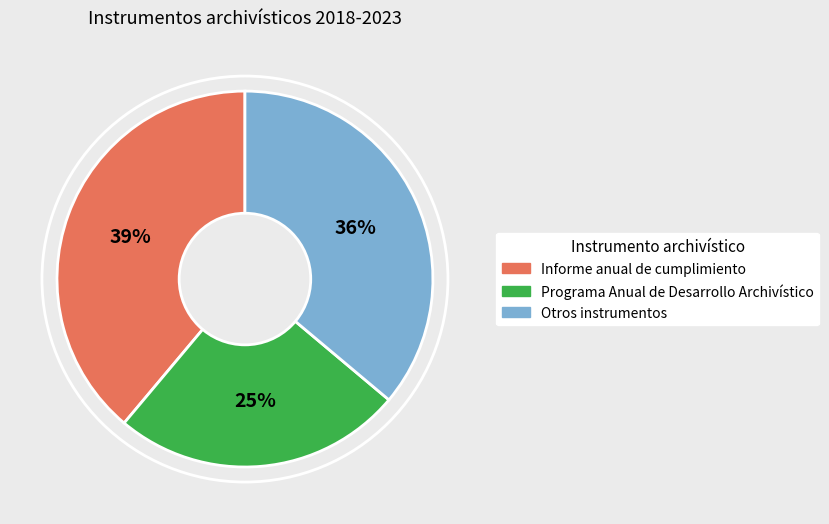

To the nearest percent, what is the difference between the largest and smallest slice percentages?

14%